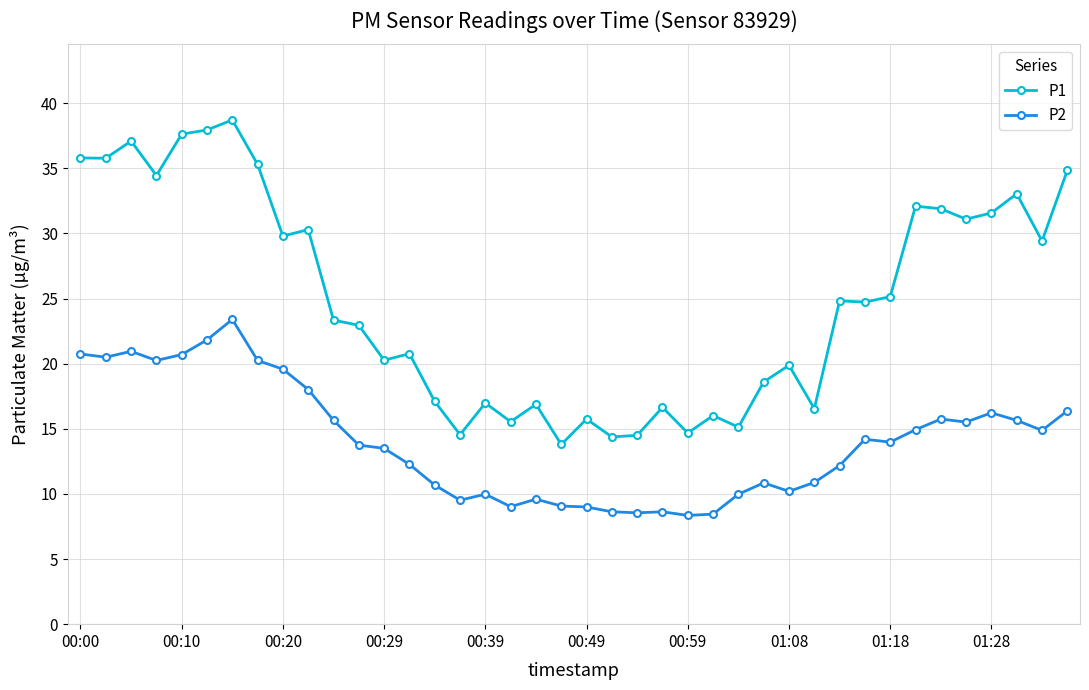

At how many categories does at least one series exceed 10?

40